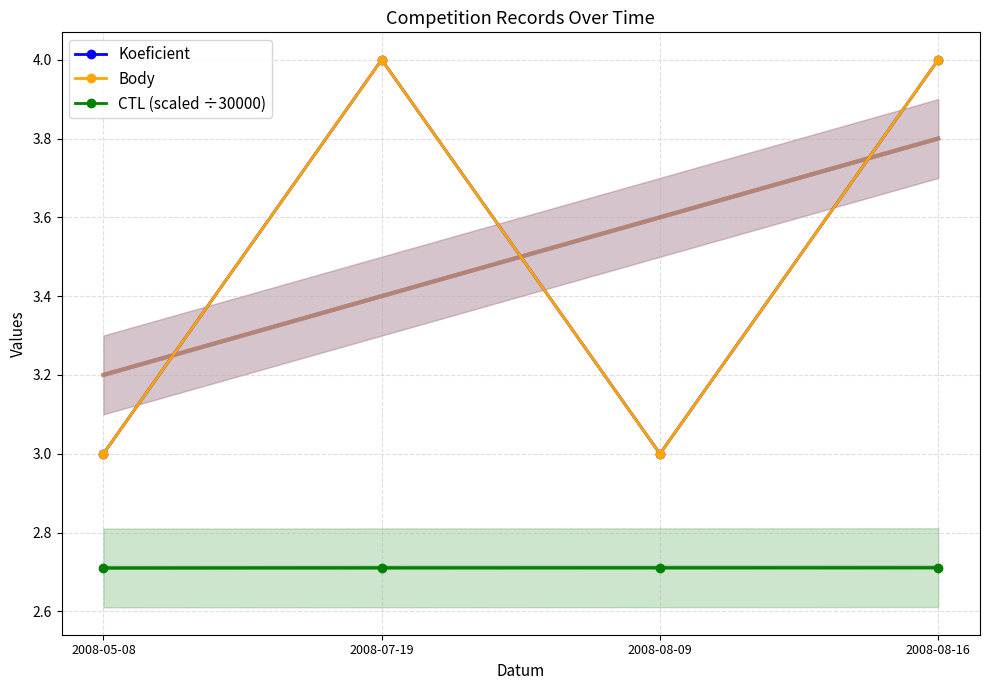

What are all the series names shown in the legend?

Koeficient, Body, CTL (scaled ÷30000)